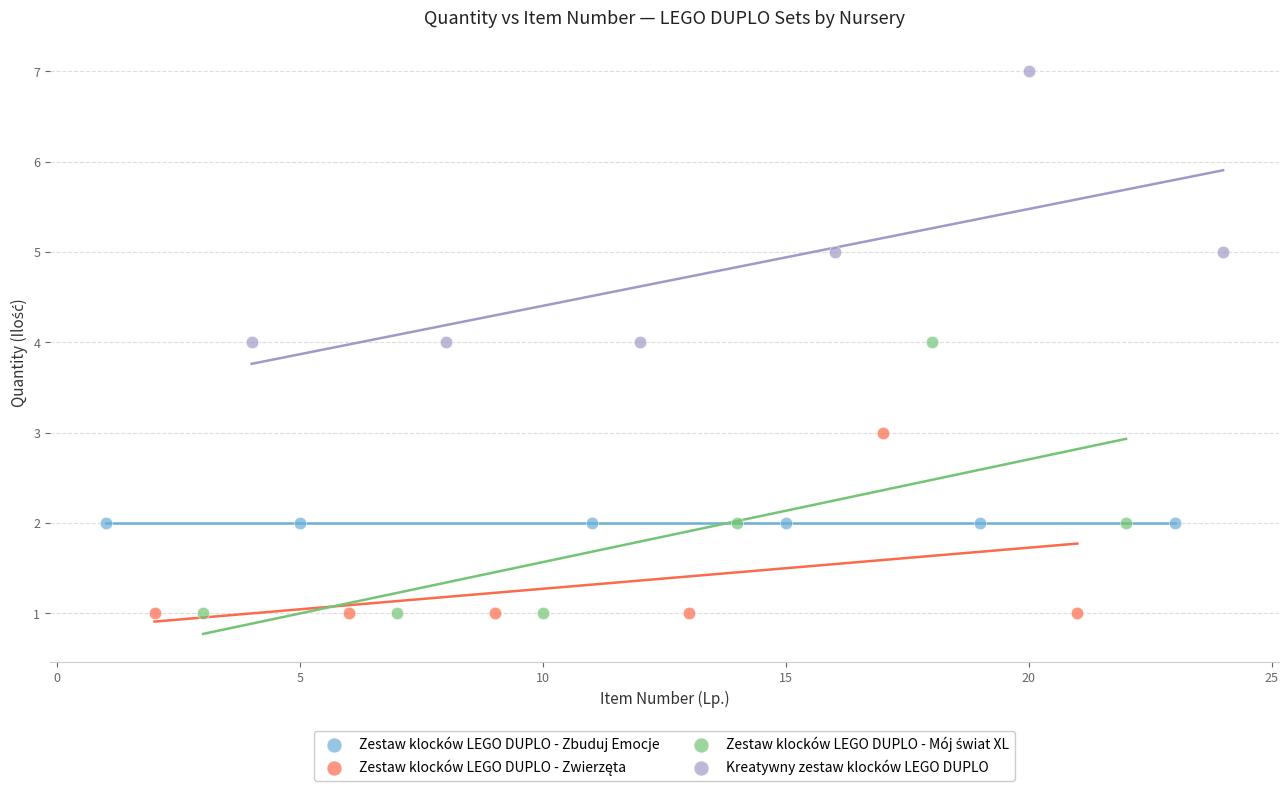

Which series reaches the maximum Y coordinate?

Kreatywny zestaw klocków LEGO DUPLO